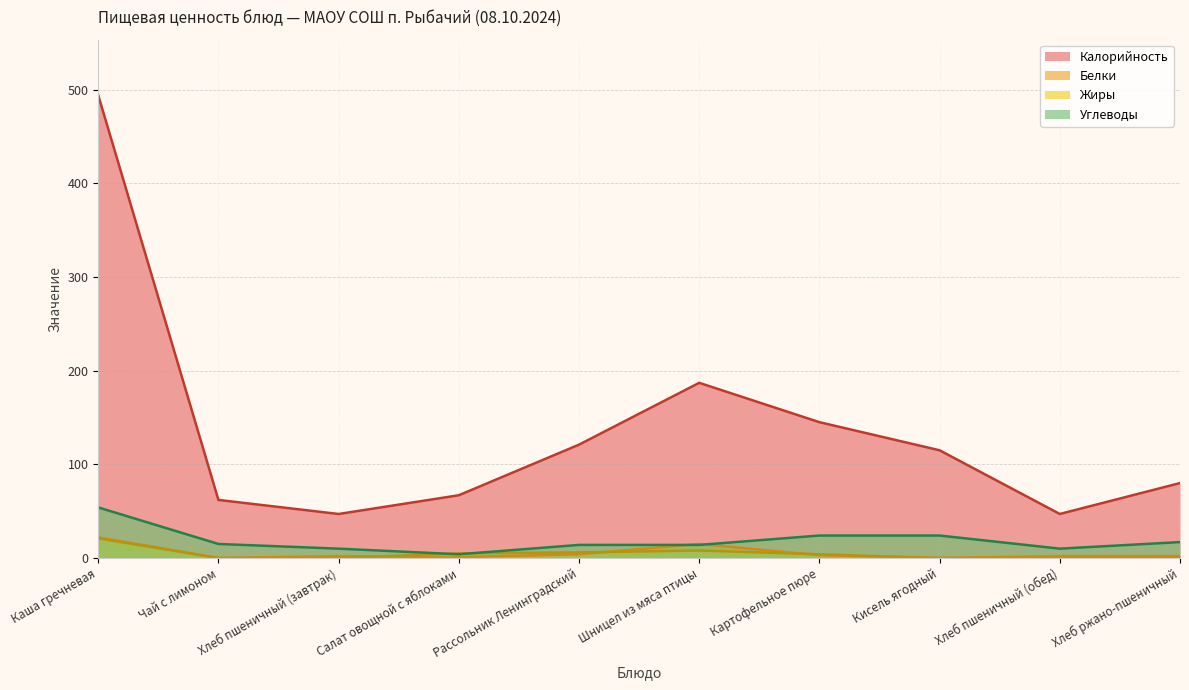

What is the highest value of the Белки series?

22